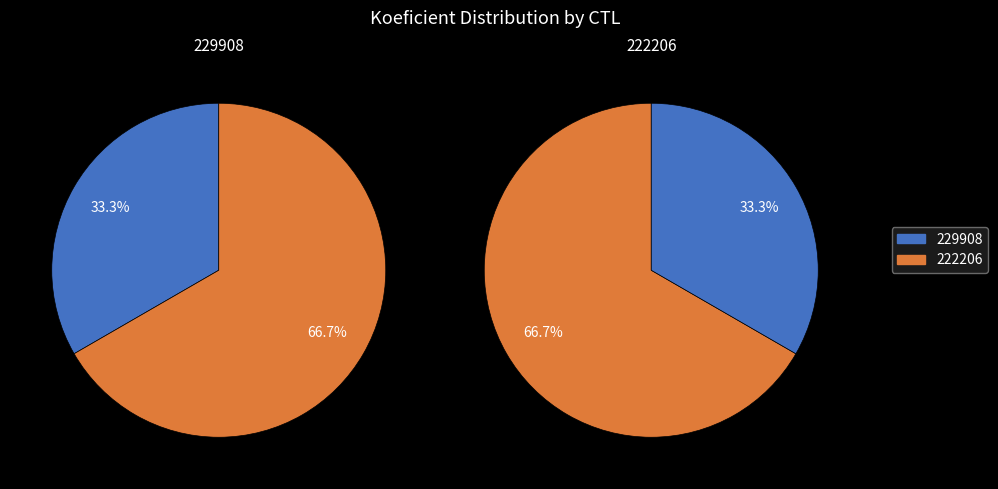

Is it true that 229908 is 47% of the pie?

False